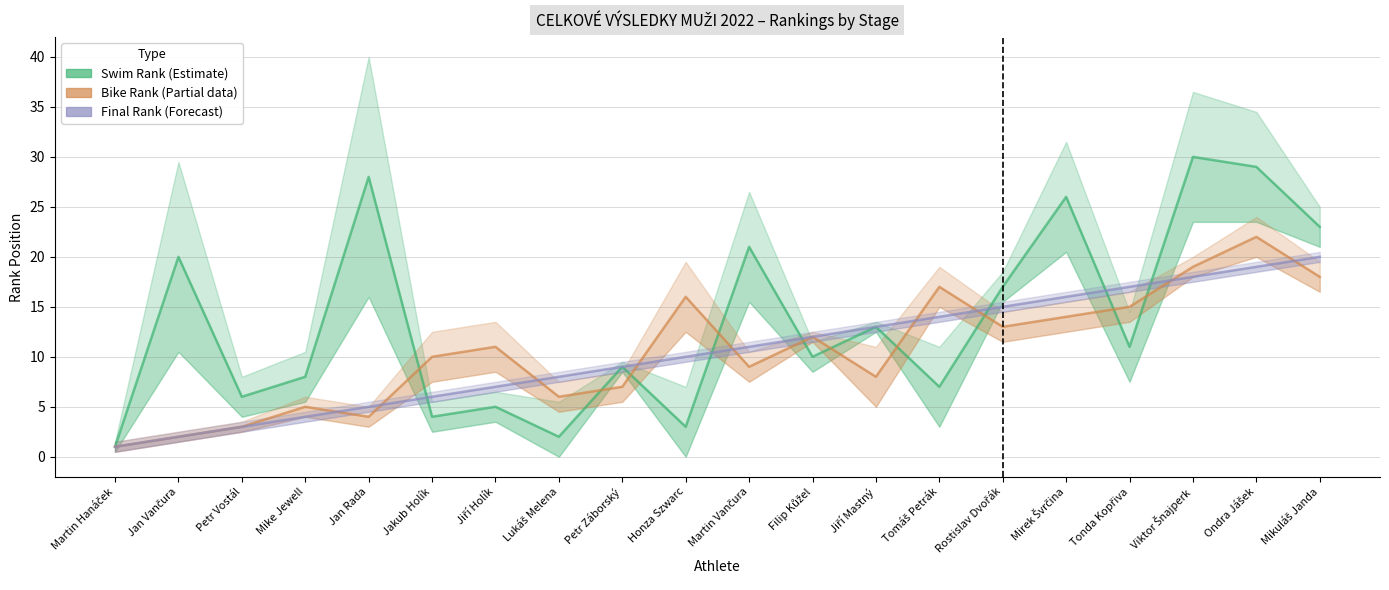

At Mike Jewell, list the series in order from largest to smallest.

Swimmer Rank (Průběžné pořadí swim), Bike Rank (Průběžné pořadí kolo), Final Rank (Konečné pořadí)